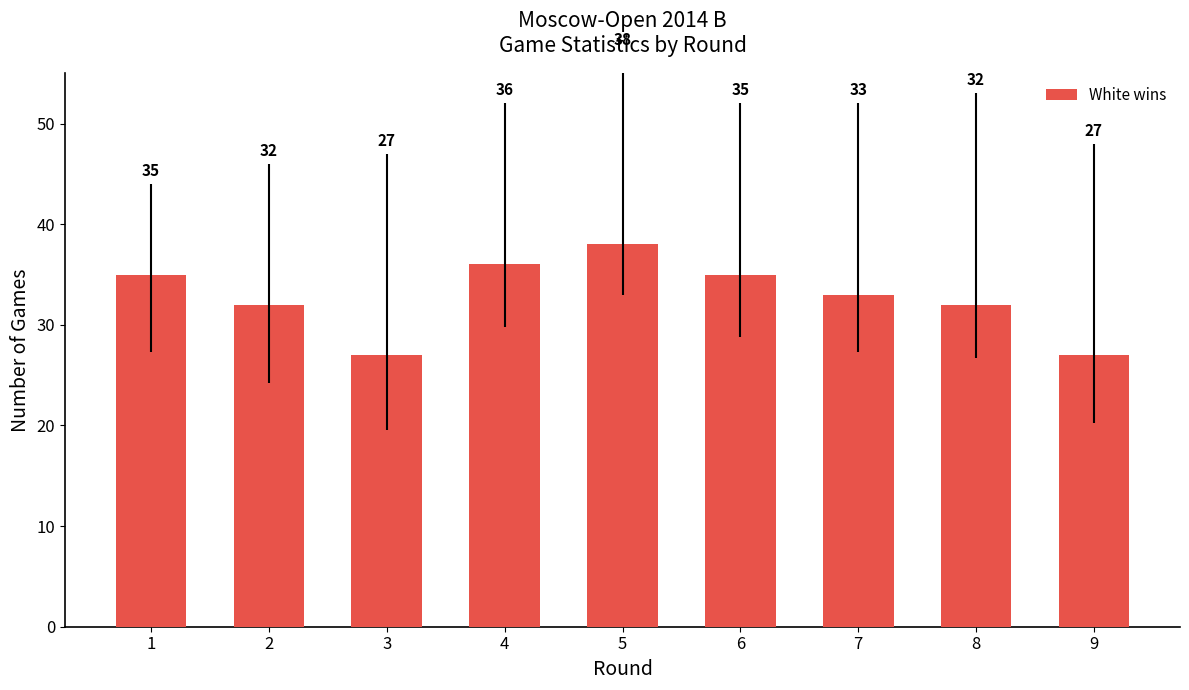

What is the greatest value displayed?

38